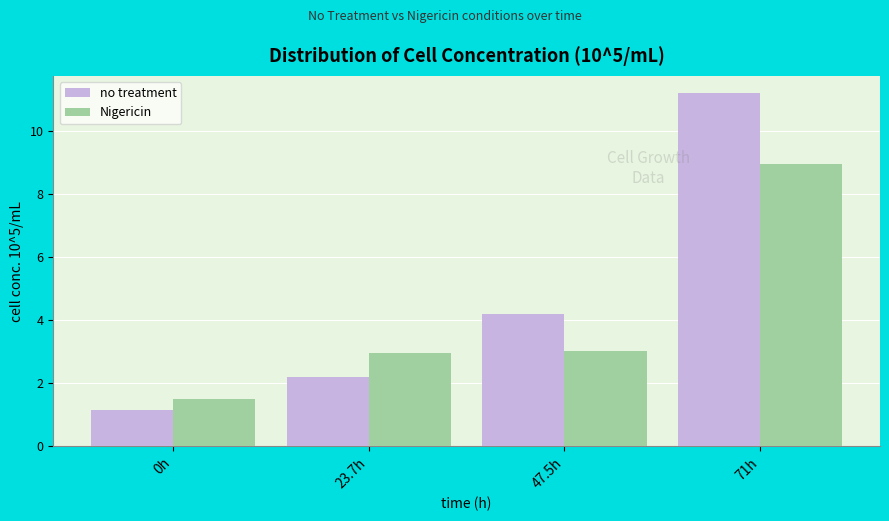

Reading left to right, transcribe all the data shown in this chart.

no treatment: 0h=1.2	23.7h=2.2	47.5h=4.2	71h=11.2
Nigericin: 0h=1.5	23.7h=3.0	47.5h=3.0	71h=9.0